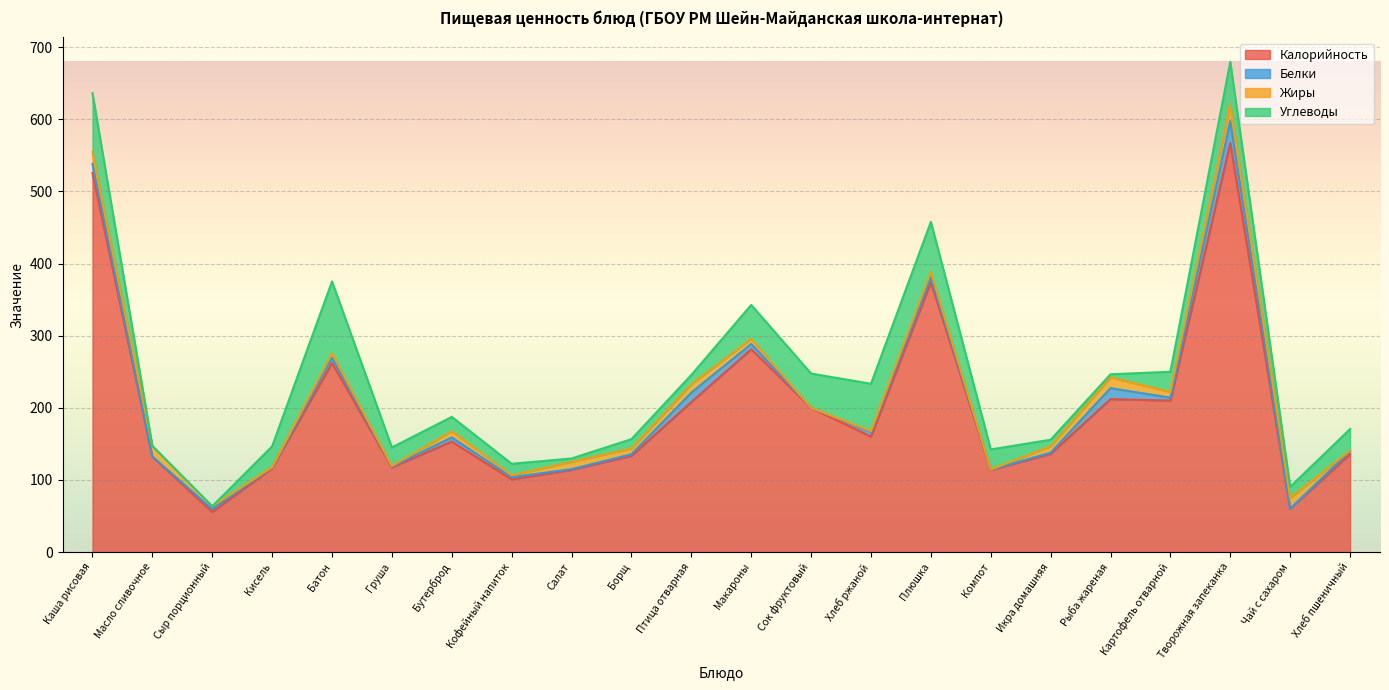

Where is the first local minimum for Калорийность?

Сыр порционный